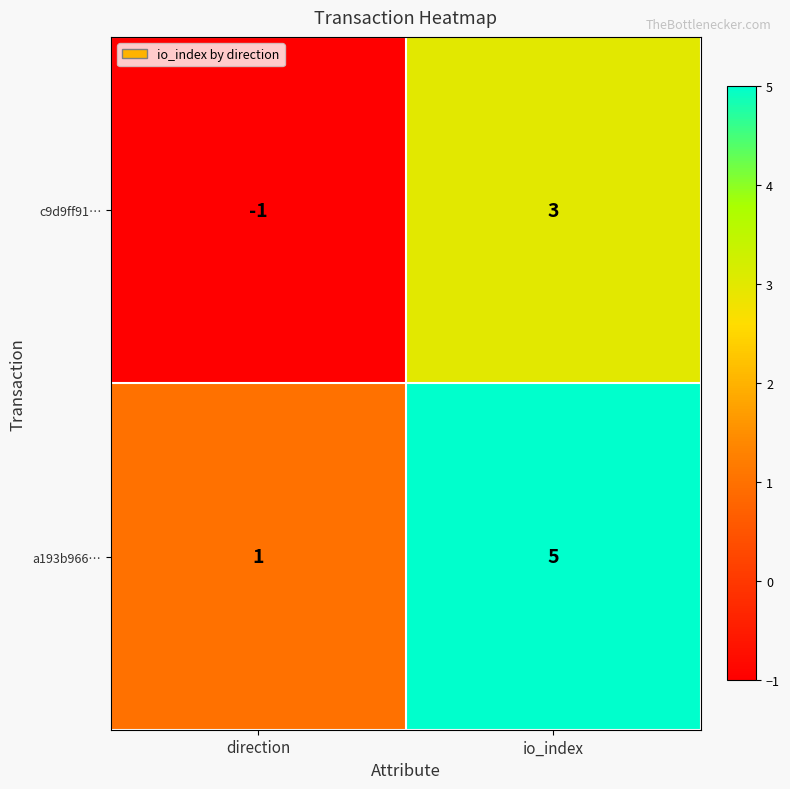

Rank the series at io_index from highest to lowest value.

a193b966…, c9d9ff91…